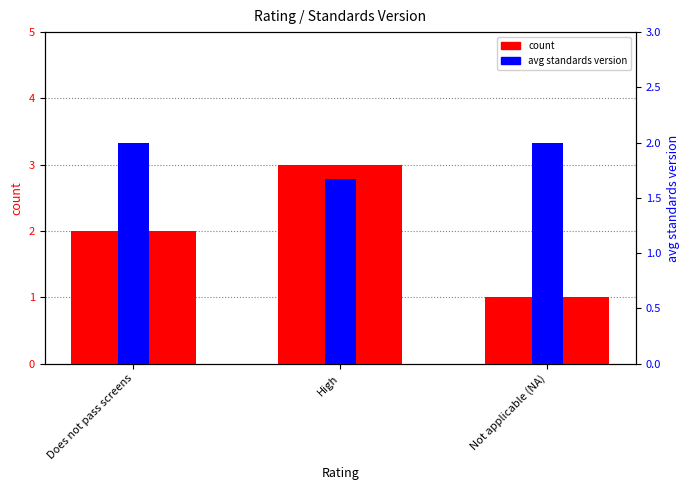

Is the value of avg standards version at High greater than the value of count at Does not pass screens?

No